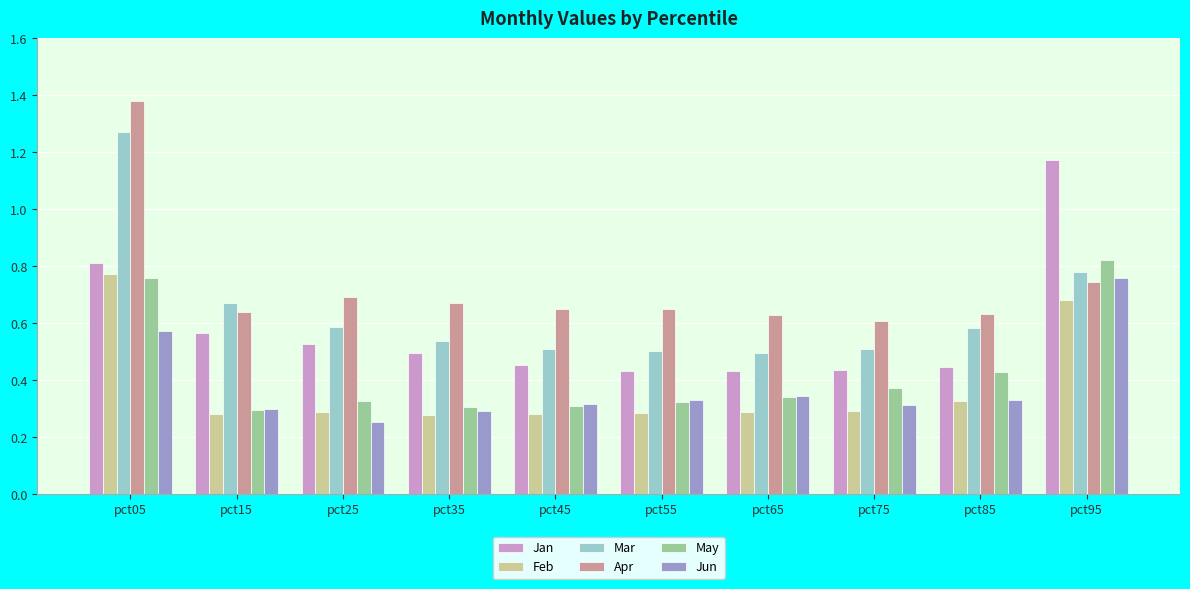

Is the value of Jun at pct25 greater than the value of Feb at pct85?

No